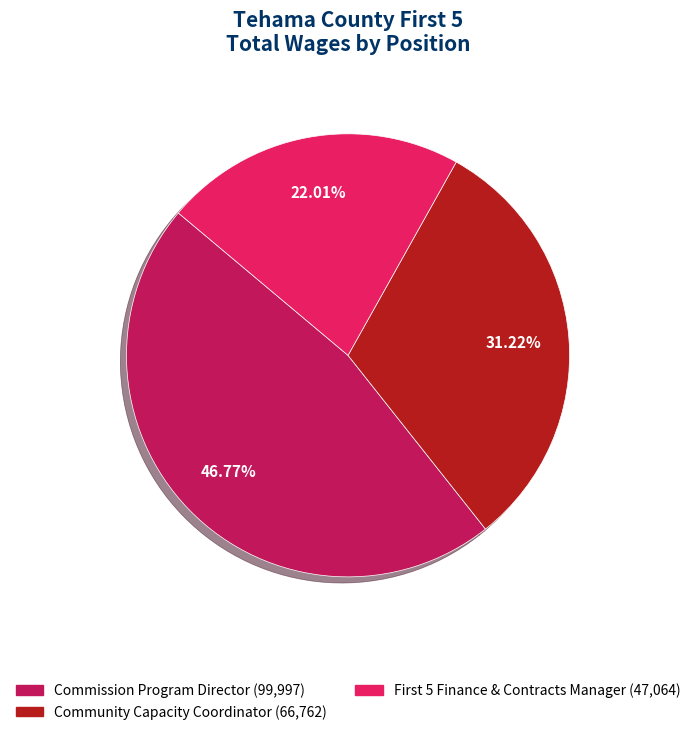

Does any single category account for the majority?

No